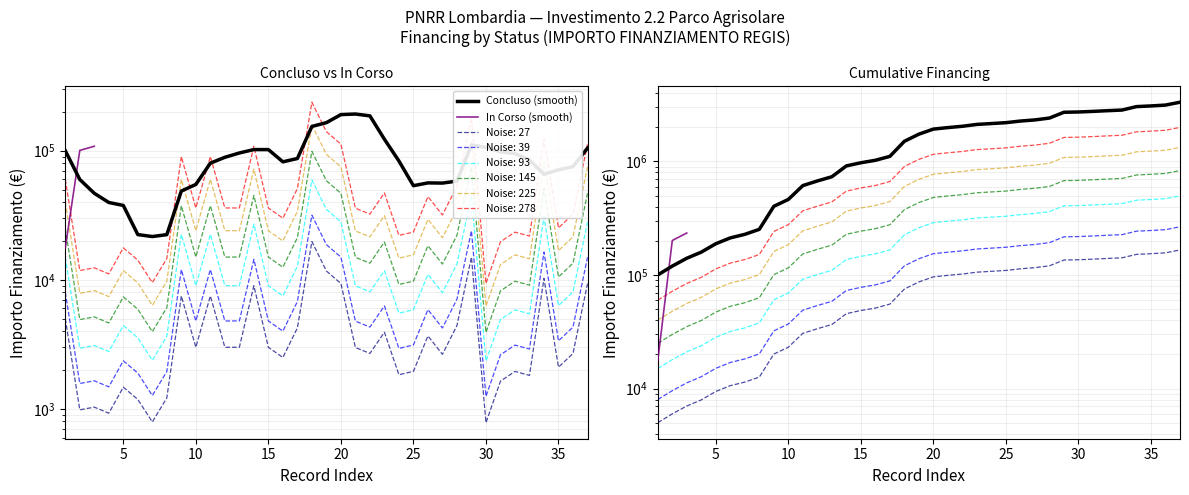

Count the number of categories in the chart.

37